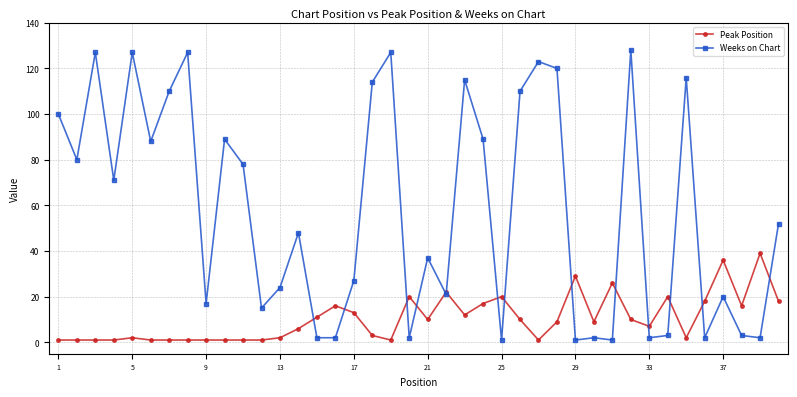

True or false: Weeks on Chart has more than 2 interior local peaks.

True